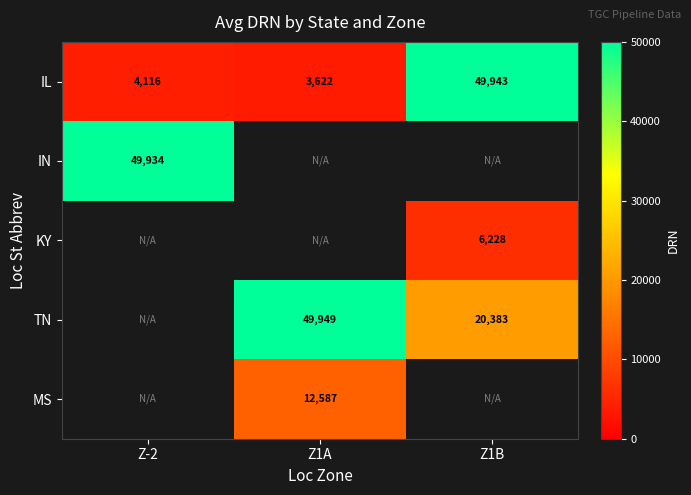

Is the value of IL at Z1B greater than the value of IN at Z-2?

Yes